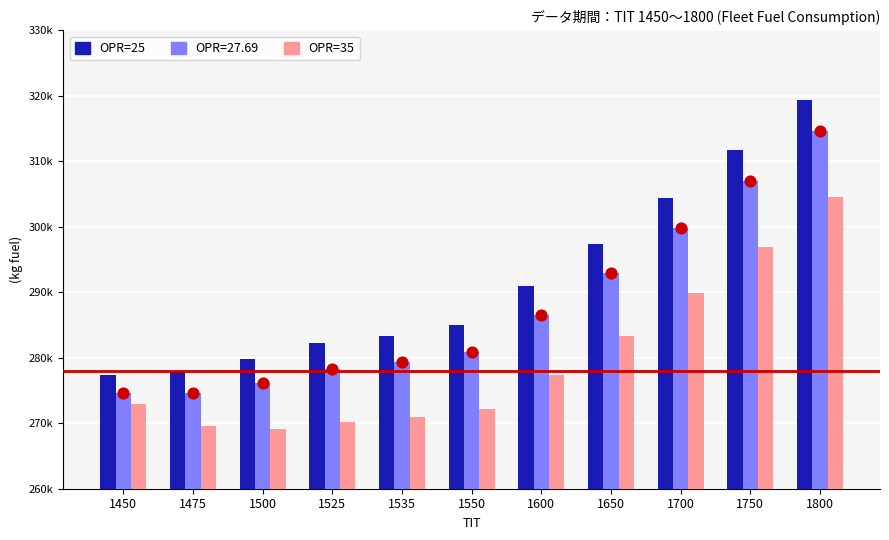

Which series has the largest total across all categories?

OPR=25